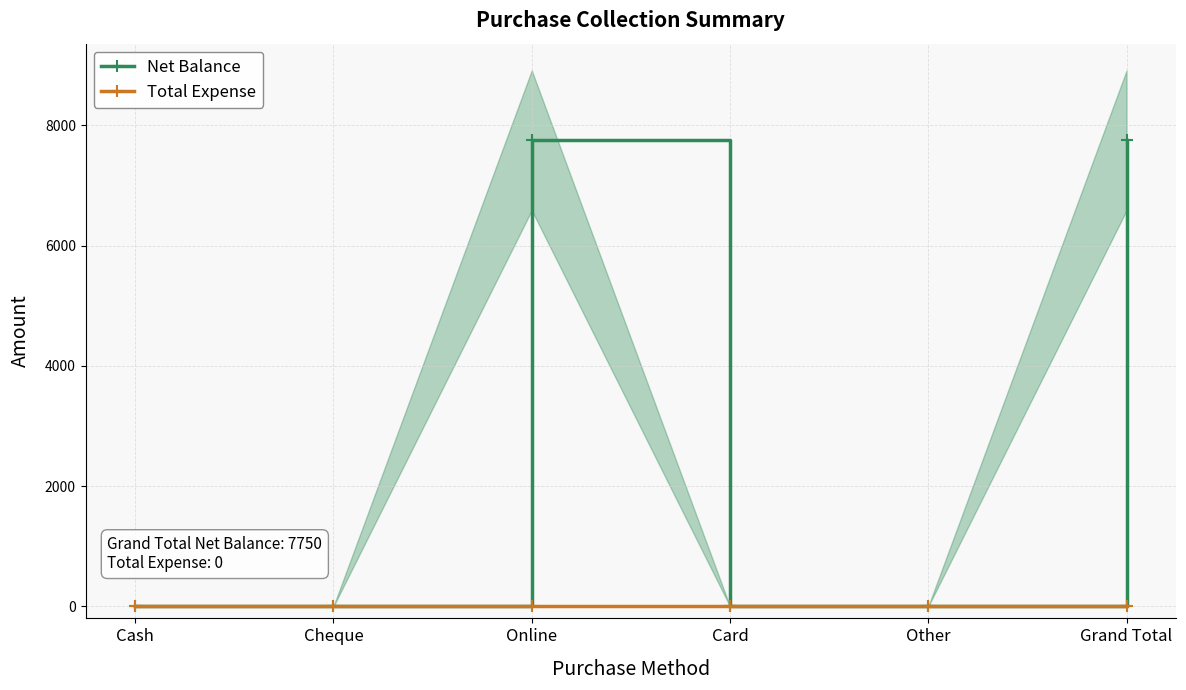

At which category does Net Balance reach its first local peak?

Online